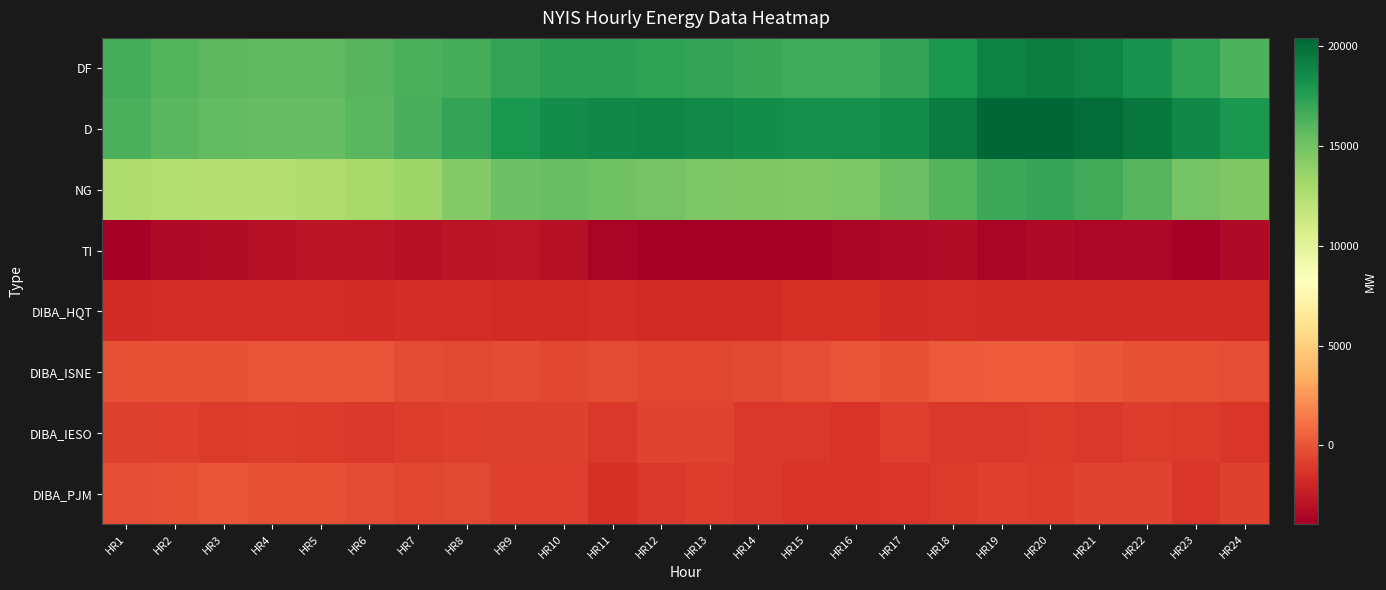

What is the smallest value displayed?

-3937